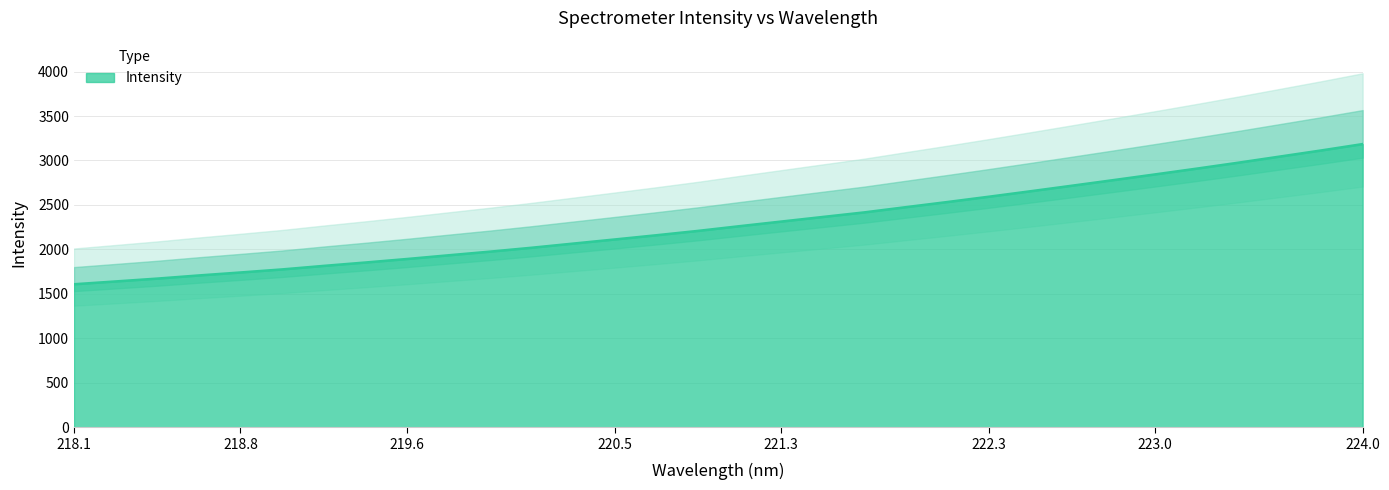

Reading right to left, what are all the values shown in this chart?

3184.3	3112.4	3043.5	2974.7	2908.0	2843.2	2779.2	2716.1	2653.7	2592.3	2532.6	2474.7	2416.0	2364.5	2312.8	2261.0	2207.9	2159.0	2111.8	2065.3	2018.6	1974.8	1933.6	1891.8	1852.4	1814.5	1774.8	1740.4	1707.1	1671.6	1639.6	1608.0